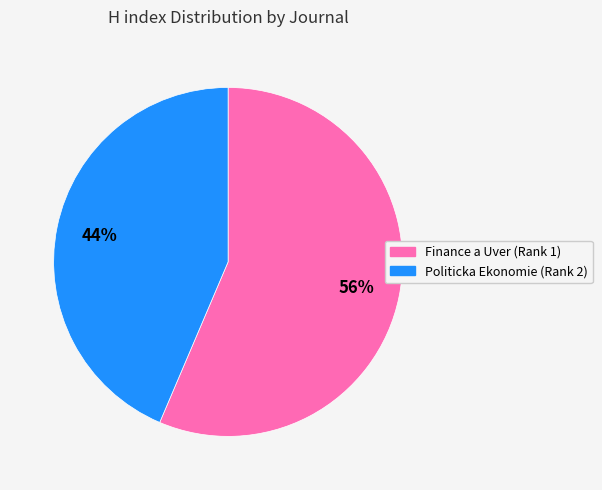

To the nearest percent, what percentage of the pie is Finance a Uver (Rank 1)?

56%